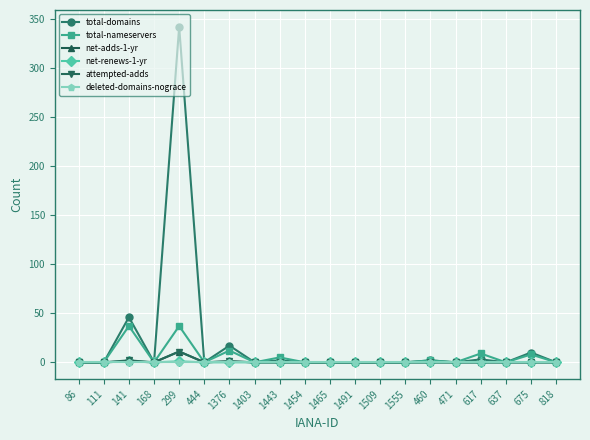

Where is the first local maximum for total-nameservers?

141